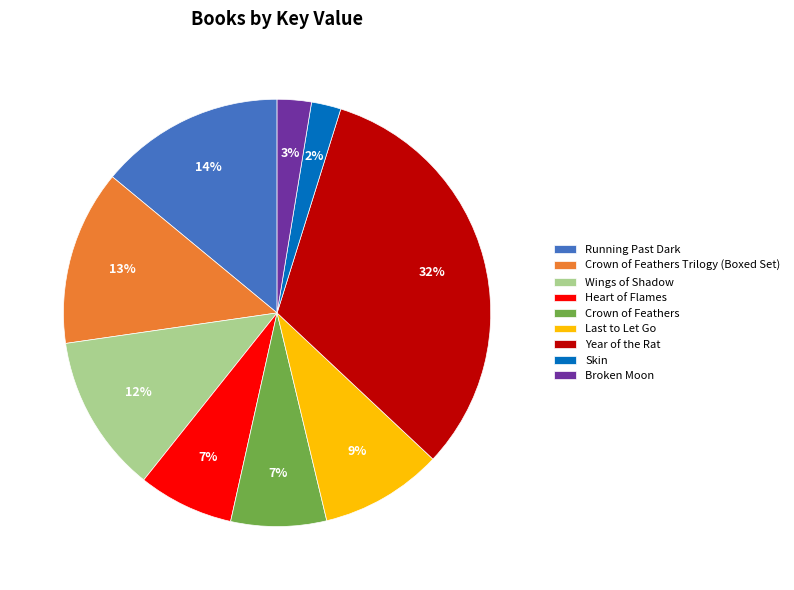

Which slice is the largest?

Year of the Rat